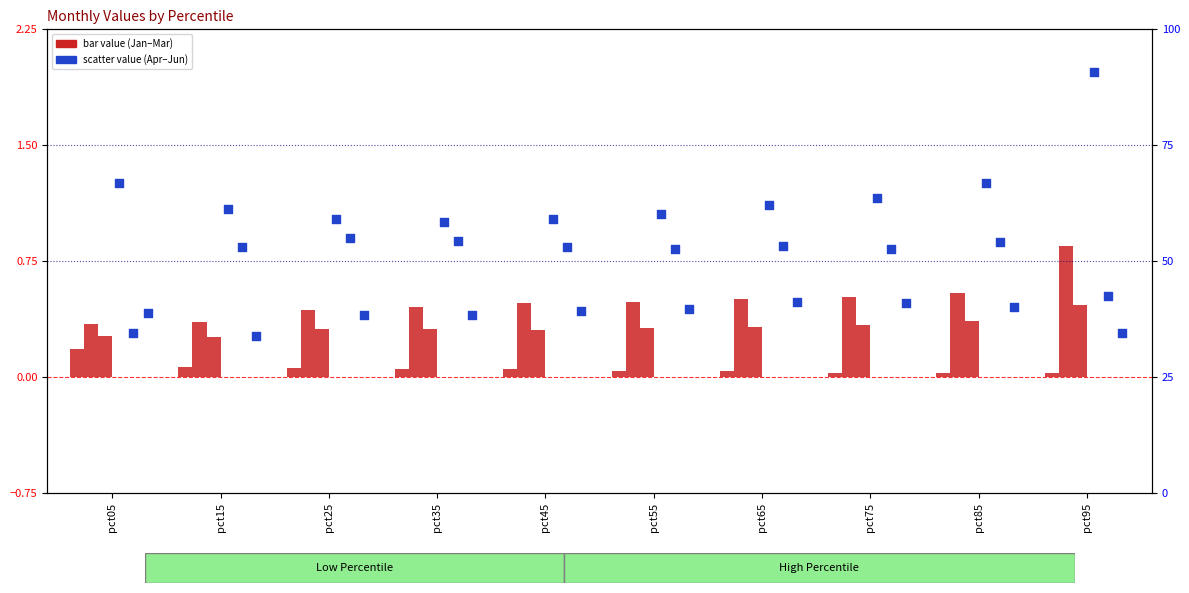

Which series contains the highest Y value?

Apr